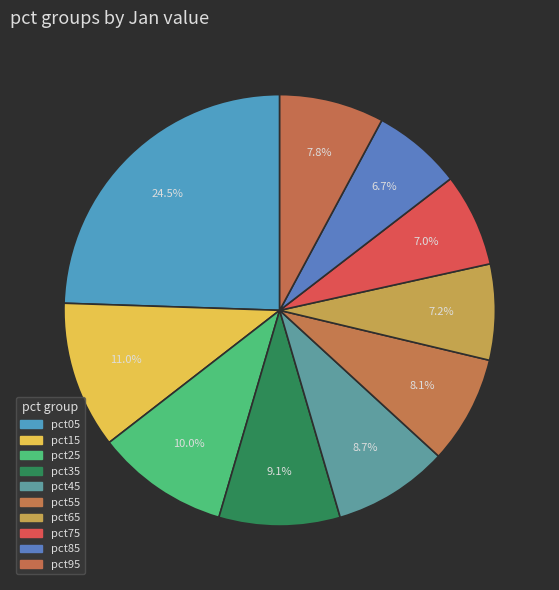

The pct55 slice represents 1% of the pie. True or false?

False